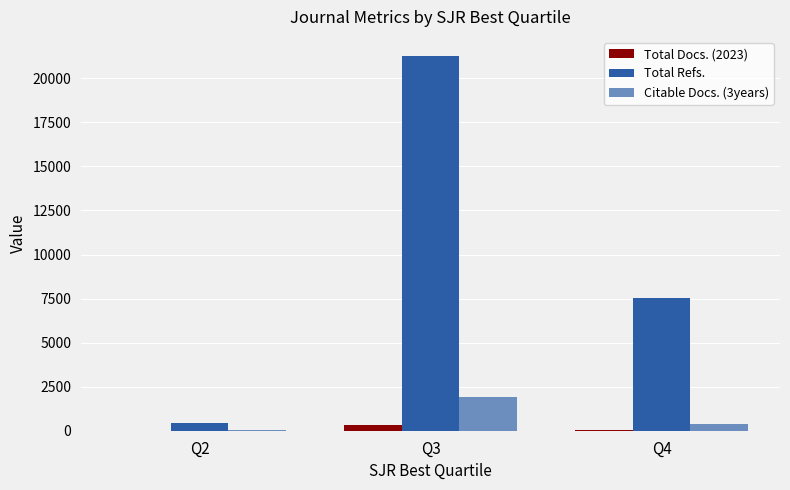

Count the Total Docs. (2023) values in the range 9 to 306.

3